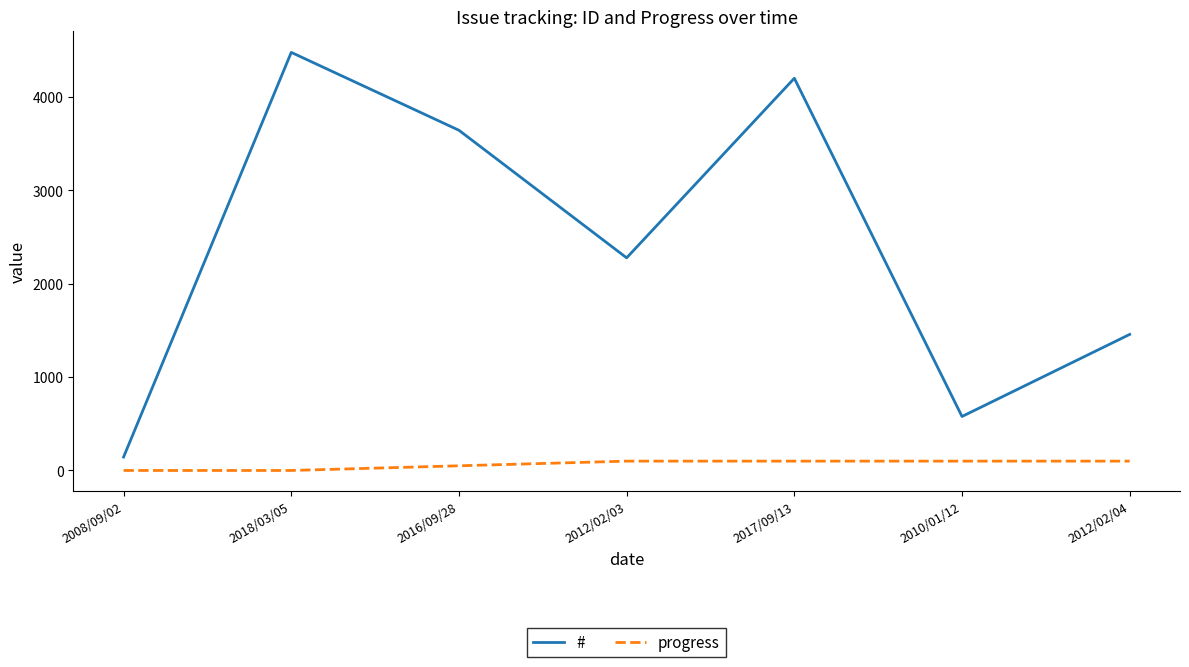

Does the chart have visible grid lines?

No